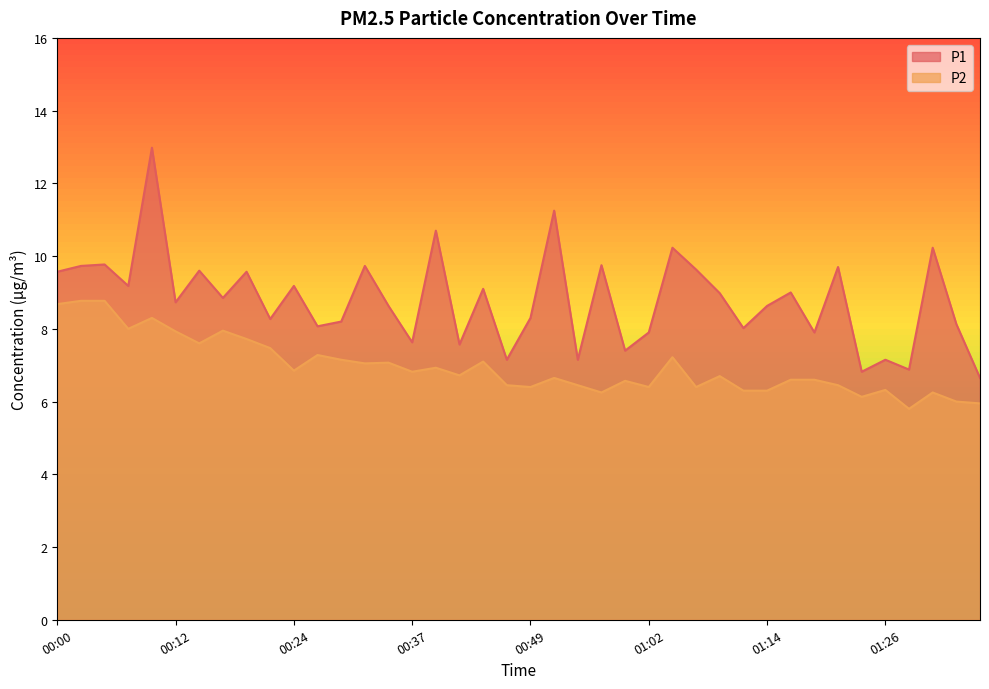

What is the minimum value shown in the chart?

5.8